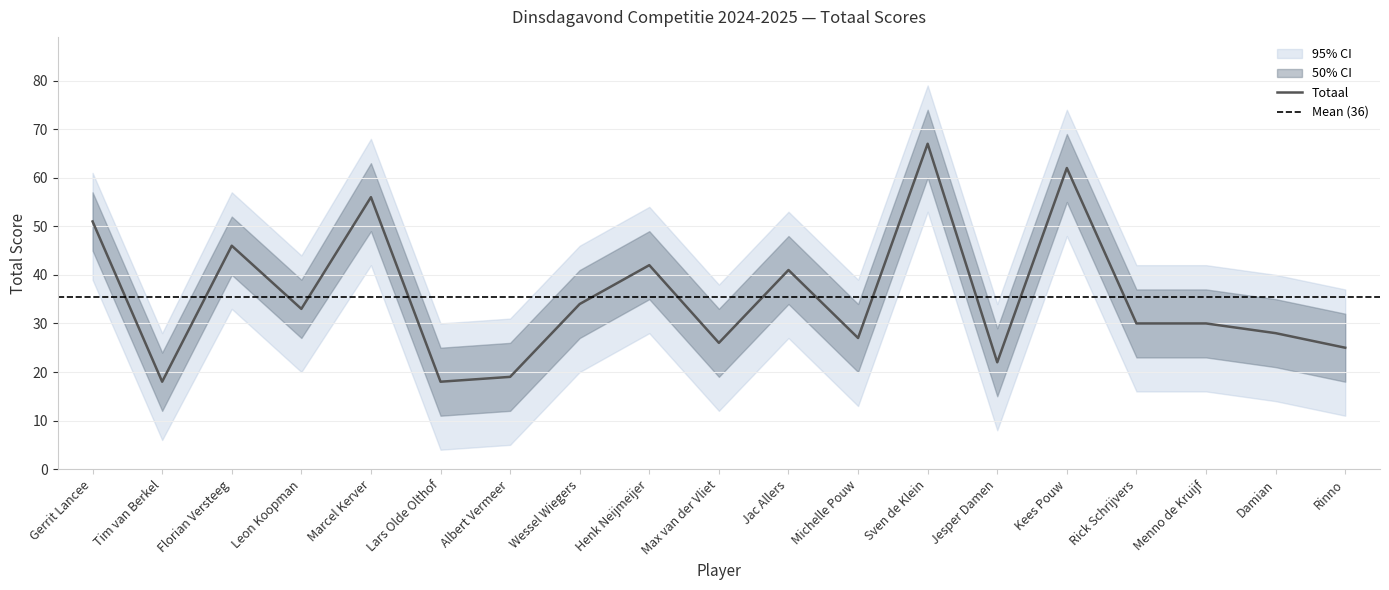

Reading left to right, what are all the values shown in this chart?

Totaal: Gerrit Lancee=51	Tim van Berkel=18	Florian Versteeg=46	Leon Koopman=33	Marcel Kerver=56	Lars Olde Olthof=18	Albert Vermeer=19	Wessel Wiegers=34	Henk Neijmeijer=42	Max van der Vliet=26	Jac Allers=41	Michelle Pouw=27	Sven de Klein=67	Jesper Damen=22	Kees Pouw=62	Rick Schrijvers=30	Menno de Kruijf=30	Damian=28	Rinno=25
upper_ci: Gerrit Lancee=57	Tim van Berkel=24	Florian Versteeg=52	Leon Koopman=39	Marcel Kerver=63	Lars Olde Olthof=25	Albert Vermeer=26	Wessel Wiegers=41	Henk Neijmeijer=49	Max van der Vliet=33	Jac Allers=48	Michelle Pouw=34	Sven de Klein=74	Jesper Damen=29	Kees Pouw=69	Rick Schrijvers=37	Menno de Kruijf=37	Damian=35	Rinno=32
lower_ci: Gerrit Lancee=45	Tim van Berkel=12	Florian Versteeg=40	Leon Koopman=27	Marcel Kerver=49	Lars Olde Olthof=11	Albert Vermeer=12	Wessel Wiegers=27	Henk Neijmeijer=35	Max van der Vliet=19	Jac Allers=34	Michelle Pouw=20	Sven de Klein=60	Jesper Damen=15	Kees Pouw=55	Rick Schrijvers=23	Menno de Kruijf=23	Damian=21	Rinno=18
outer_upper: Gerrit Lancee=61	Tim van Berkel=28	Florian Versteeg=57	Leon Koopman=44	Marcel Kerver=68	Lars Olde Olthof=30	Albert Vermeer=31	Wessel Wiegers=46	Henk Neijmeijer=54	Max van der Vliet=38	Jac Allers=53	Michelle Pouw=39	Sven de Klein=79	Jesper Damen=34	Kees Pouw=74	Rick Schrijvers=42	Menno de Kruijf=42	Damian=40	Rinno=37
outer_lower: Gerrit Lancee=39	Tim van Berkel=6	Florian Versteeg=33	Leon Koopman=20	Marcel Kerver=42	Lars Olde Olthof=4	Albert Vermeer=5	Wessel Wiegers=20	Henk Neijmeijer=28	Max van der Vliet=12	Jac Allers=27	Michelle Pouw=13	Sven de Klein=53	Jesper Damen=8	Kees Pouw=48	Rick Schrijvers=16	Menno de Kruijf=16	Damian=14	Rinno=11